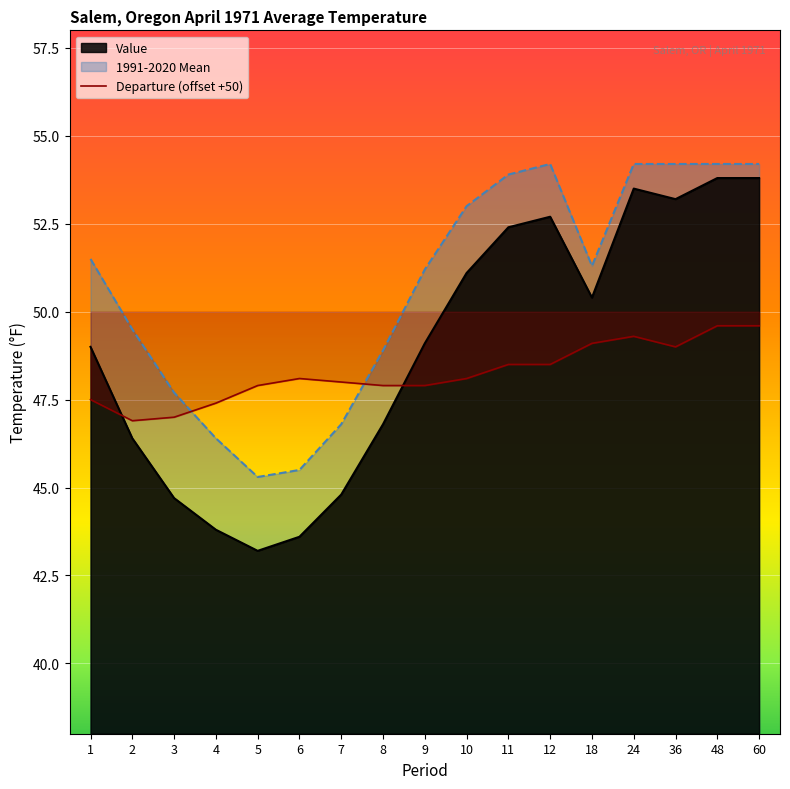

Between 4 and 7, which series saw the biggest shift?

Value